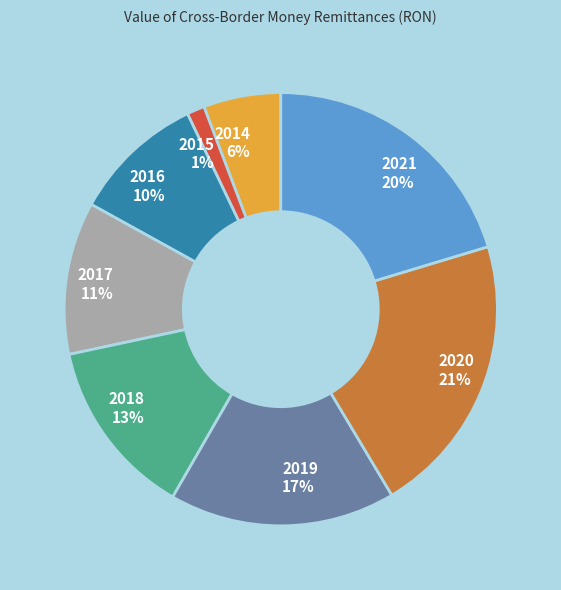

Between 2017 and 2019, which is larger?

2019